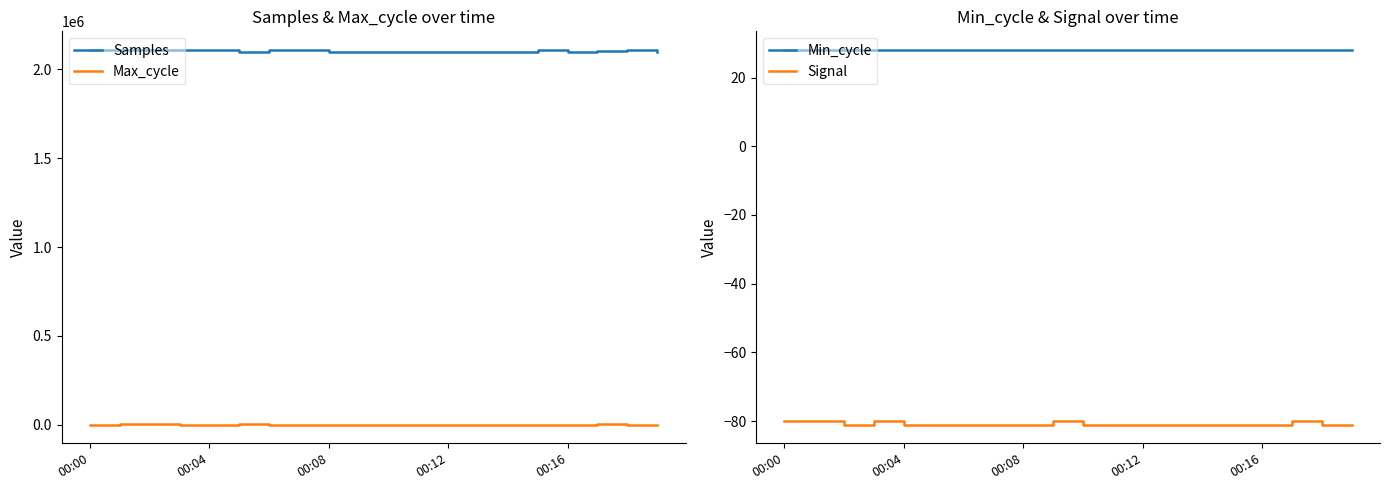

What is the label of the 11th point from the right?

9